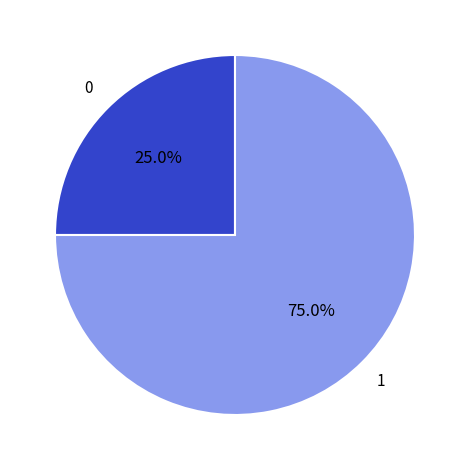

What is the ratio of the value at 0 to the value at 1?

0.3